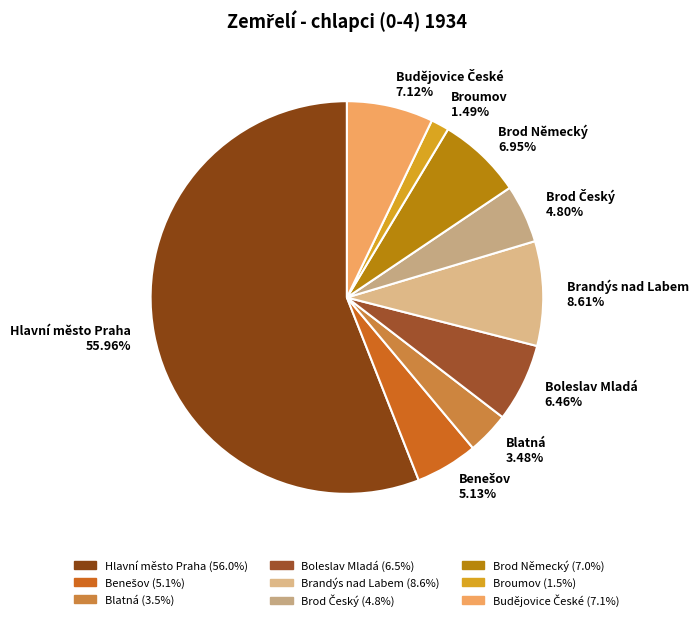

Which slice is the smallest?

Broumov